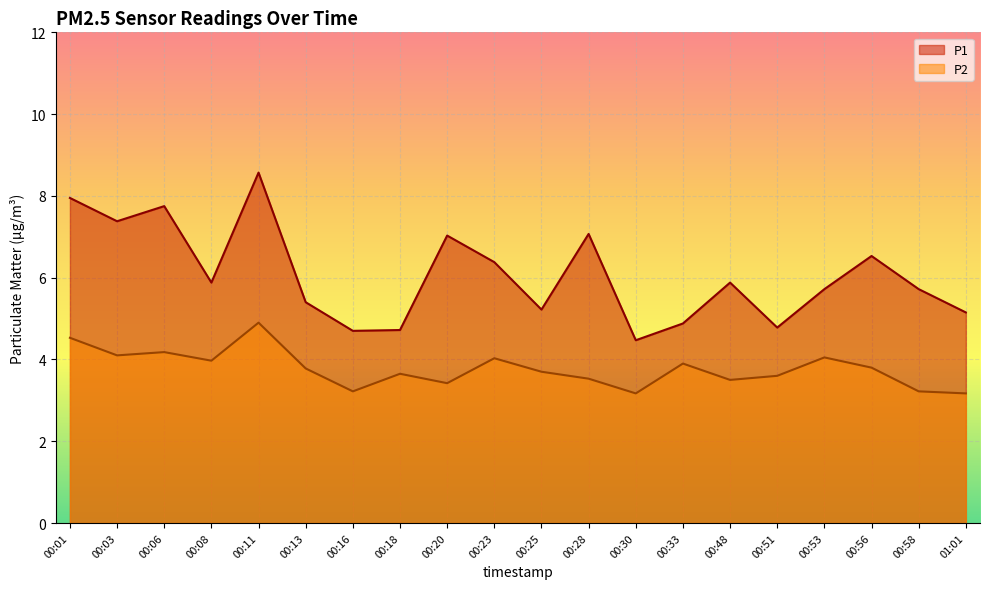

What is the maximum value for P1?

8.6